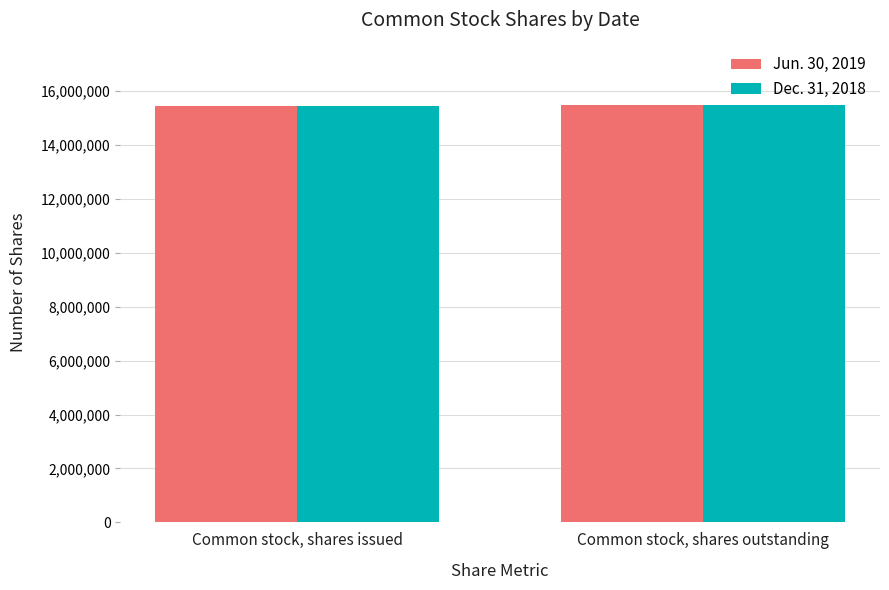

How many series are shown in this chart?

2